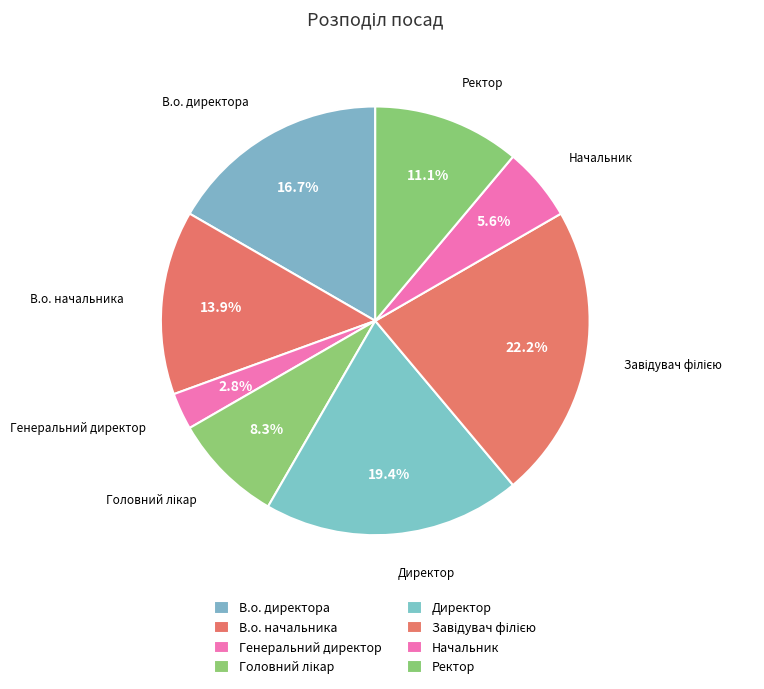

The Директор slice represents 19% of the pie. True or false?

True